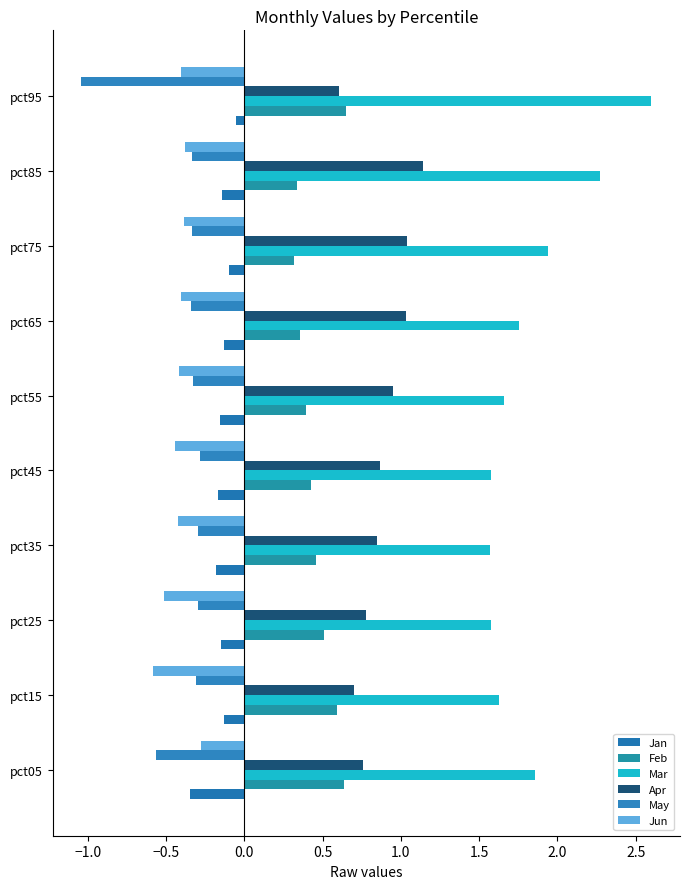

How many series are shown in this chart?

6